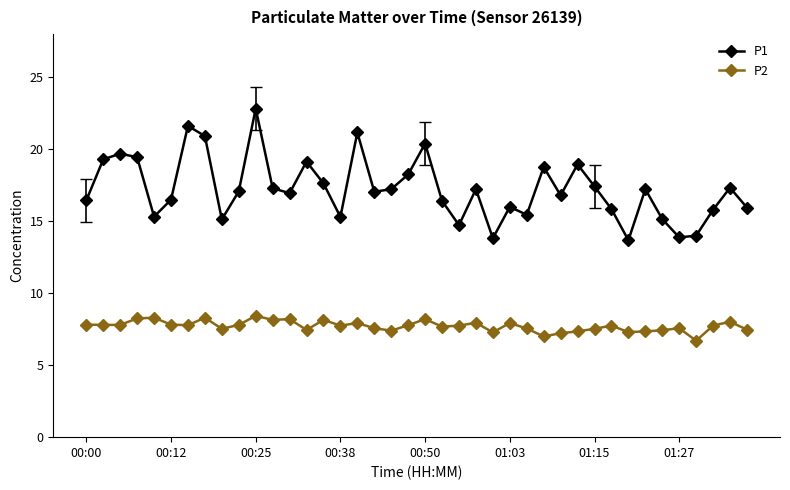

Rank the series by their maximum value, from lowest to highest.

P2, P1